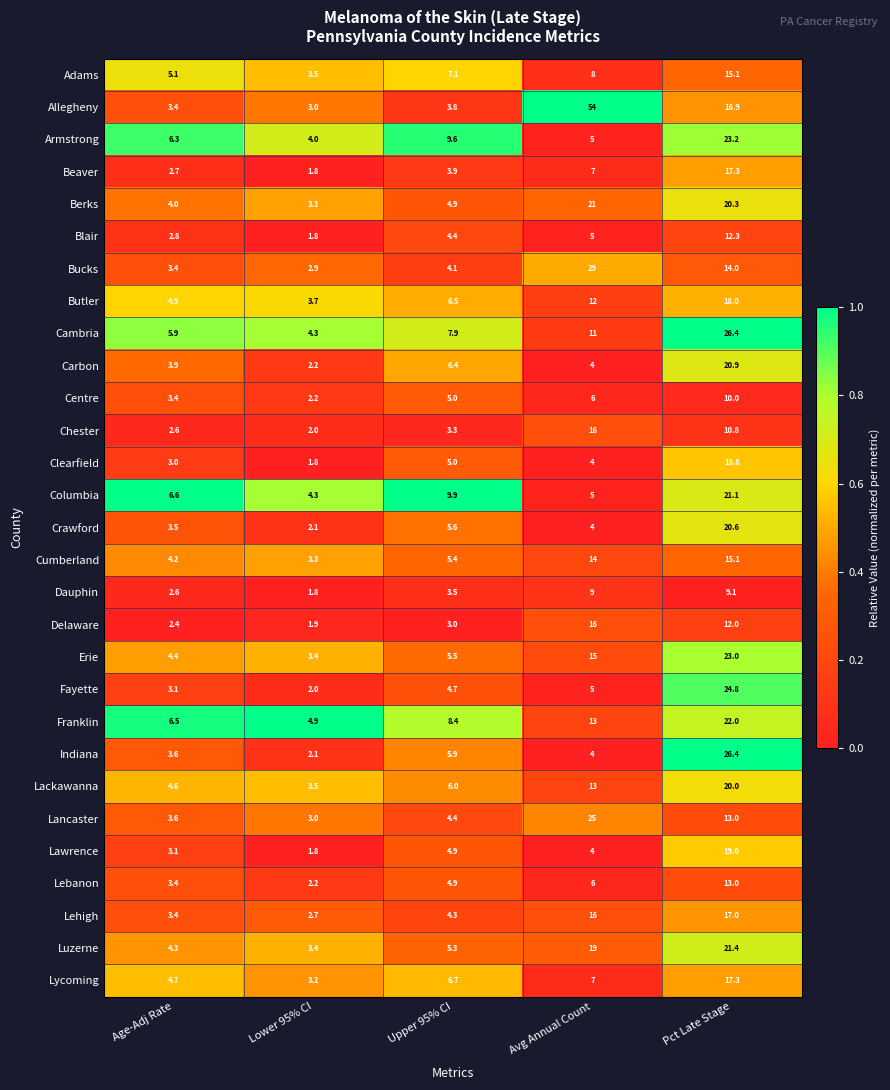

Between Avg Annual Count and Pct Late Stage, which series saw the biggest shift?

Allegheny